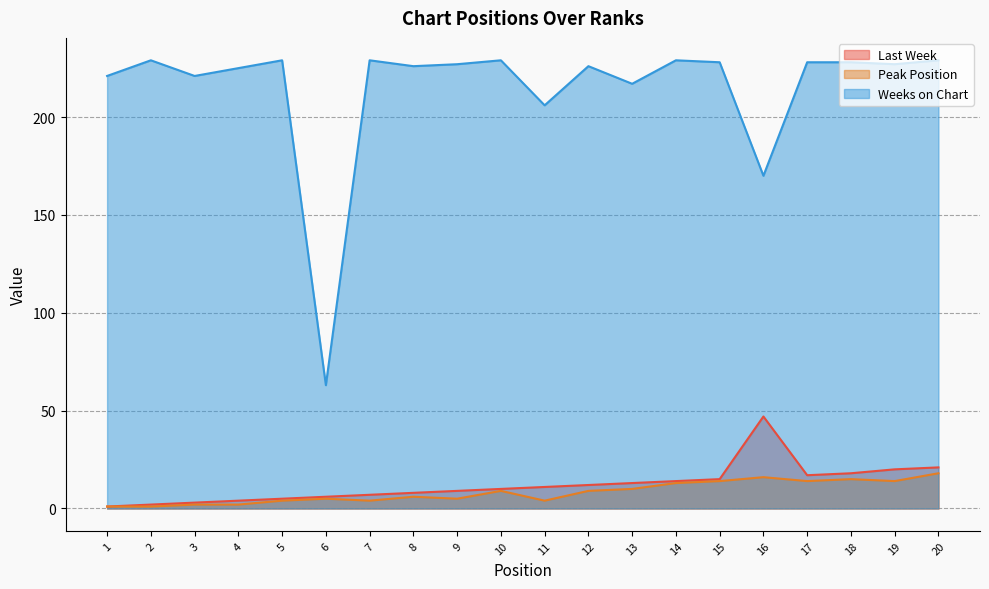

Which series has the largest range (max minus min)?

Weeks on Chart